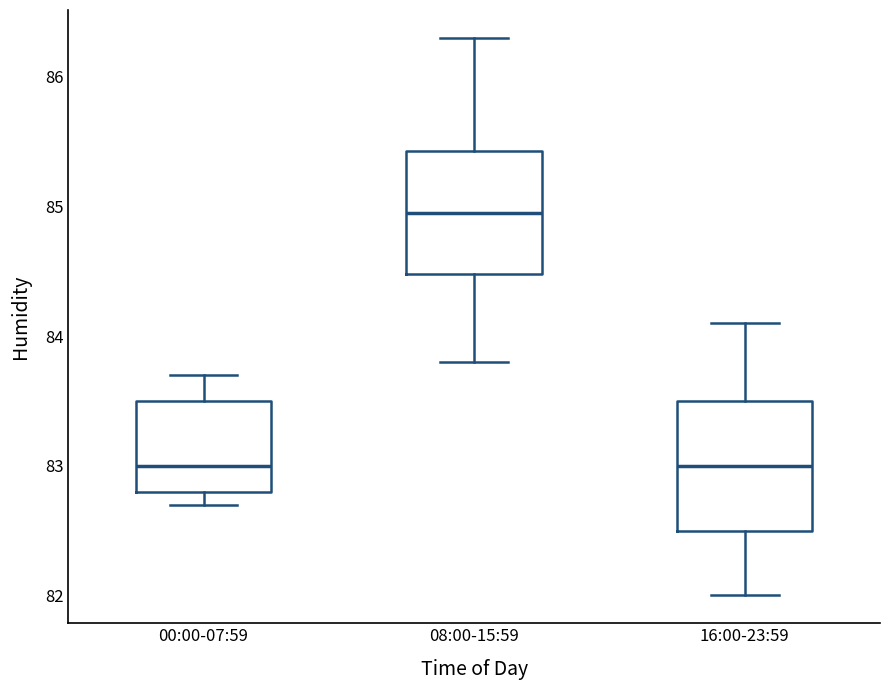

Reading left to right, read every box against the y-axis: the position of its median line, the range the box covers, and the ends of its whiskers. The values are not printed on the chart, so give them approximately, as read against the axis.

00:00-07:59: median 83.0, box 82.8 to 83.5, whiskers 82.7 to 83.7
08:00-15:59: median 85.0, box 84.5 to 85.4, whiskers 83.8 to 86.3
16:00-23:59: median 83.0, box 82.5 to 83.5, whiskers 82.0 to 84.1